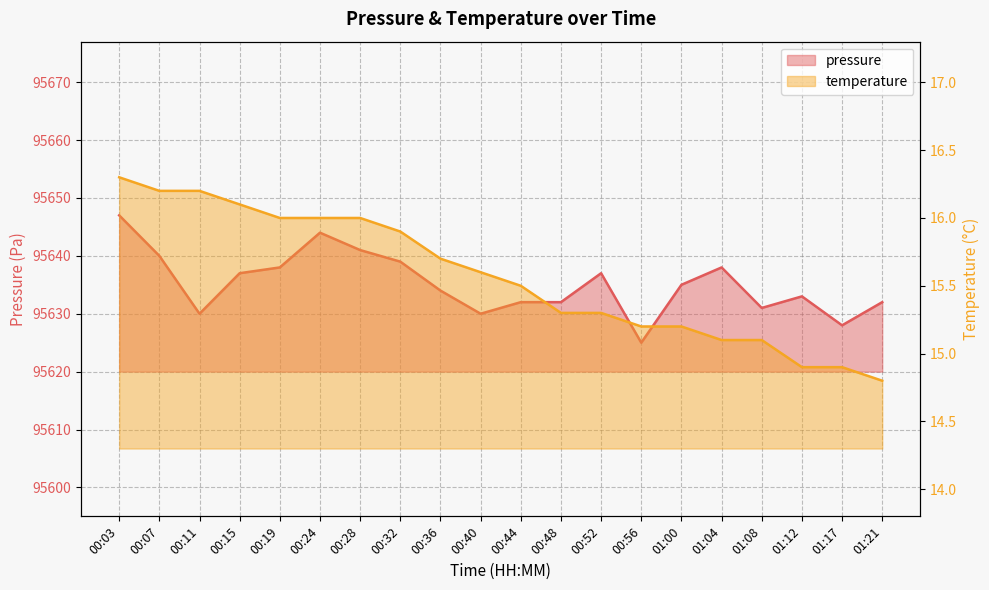

True or false: temperature and pressure intersect in this chart.

False